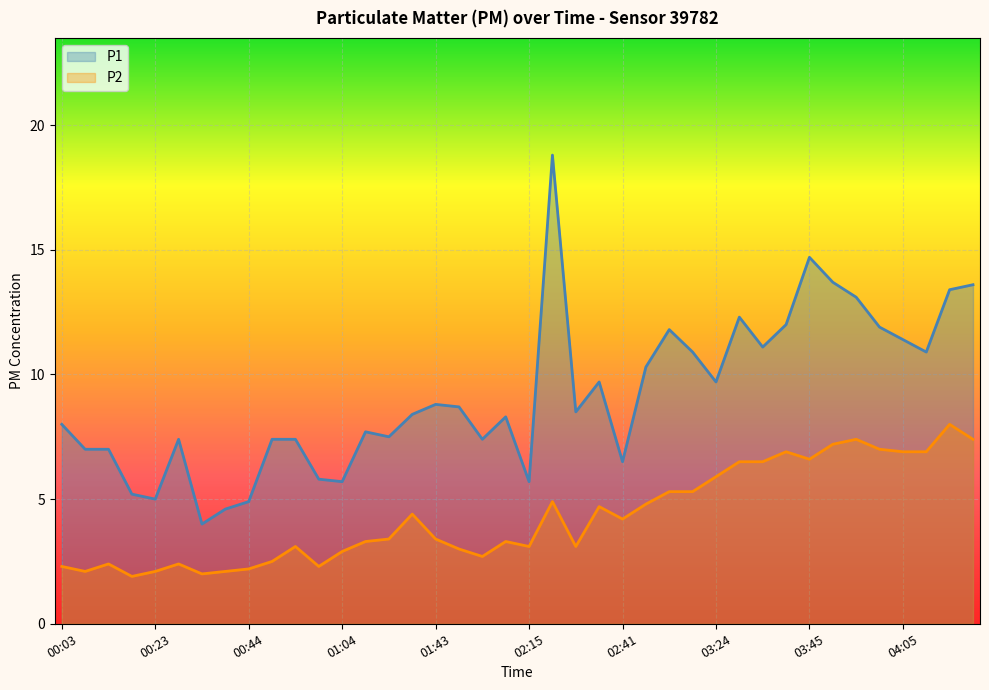

Reading left to right, what are all the values shown in this chart?

P1: 00:03=8.0	00:08=7.0	00:13=7.0	00:18=5.2	00:23=5.0	00:29=7.4	00:34=4.0	00:39=4.6	00:44=4.9	00:49=7.4	00:54=7.4	00:59=5.8	01:04=5.7	01:10=7.7	01:15=7.5	01:26=8.4	01:43=8.8	02:00=8.7	02:05=7.4	02:10=8.3	02:15=5.7	02:21=18.8	02:26=8.5	02:36=9.7	02:41=6.5	02:46=10.3	03:03=11.8	03:19=10.9	03:24=9.7	03:29=12.3	03:34=11.1	03:39=12.0	03:45=14.7	03:50=13.7	03:55=13.1	04:00=11.9	04:05=11.4	04:10=10.9	04:15=13.4	04:20=13.6
P2: 00:03=2.3	00:08=2.1	00:13=2.4	00:18=1.9	00:23=2.1	00:29=2.4	00:34=2.0	00:39=2.1	00:44=2.2	00:49=2.5	00:54=3.1	00:59=2.3	01:04=2.9	01:10=3.3	01:15=3.4	01:26=4.4	01:43=3.4	02:00=3.0	02:05=2.7	02:10=3.3	02:15=3.1	02:21=4.9	02:26=3.1	02:36=4.7	02:41=4.2	02:46=4.8	03:03=5.3	03:19=5.3	03:24=5.9	03:29=6.5	03:34=6.5	03:39=6.9	03:45=6.6	03:50=7.2	03:55=7.4	04:00=7.0	04:05=6.9	04:10=6.9	04:15=8.0	04:20=7.4